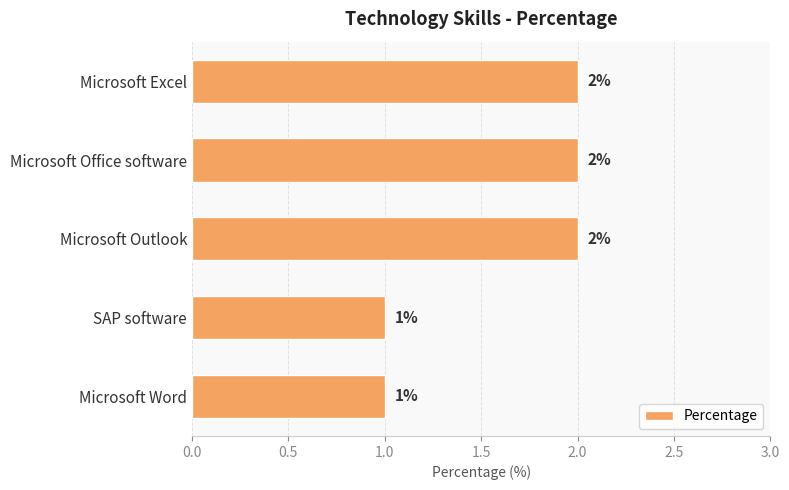

How many data points are less than 2?

2